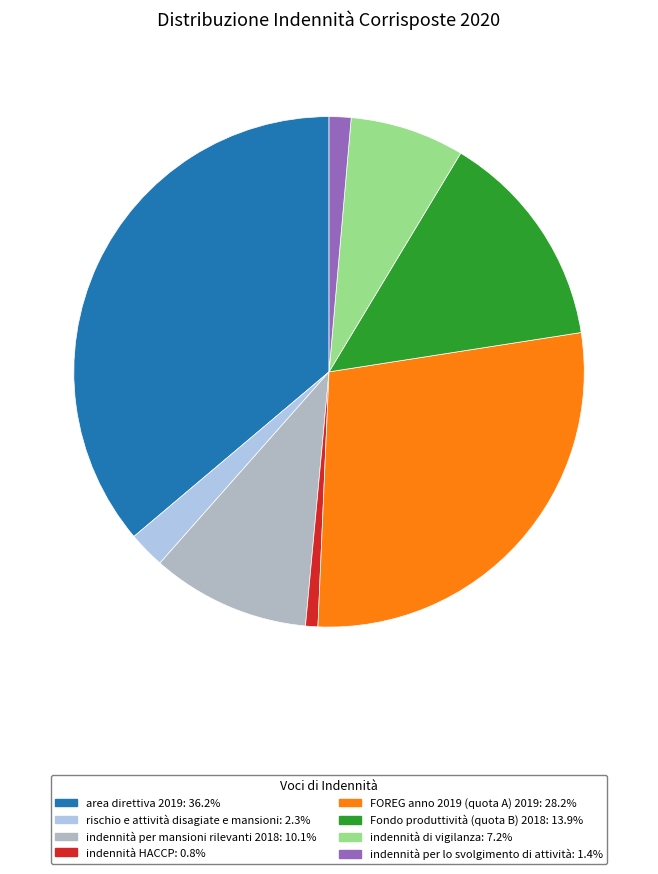

Is there a majority slice in this chart?

No